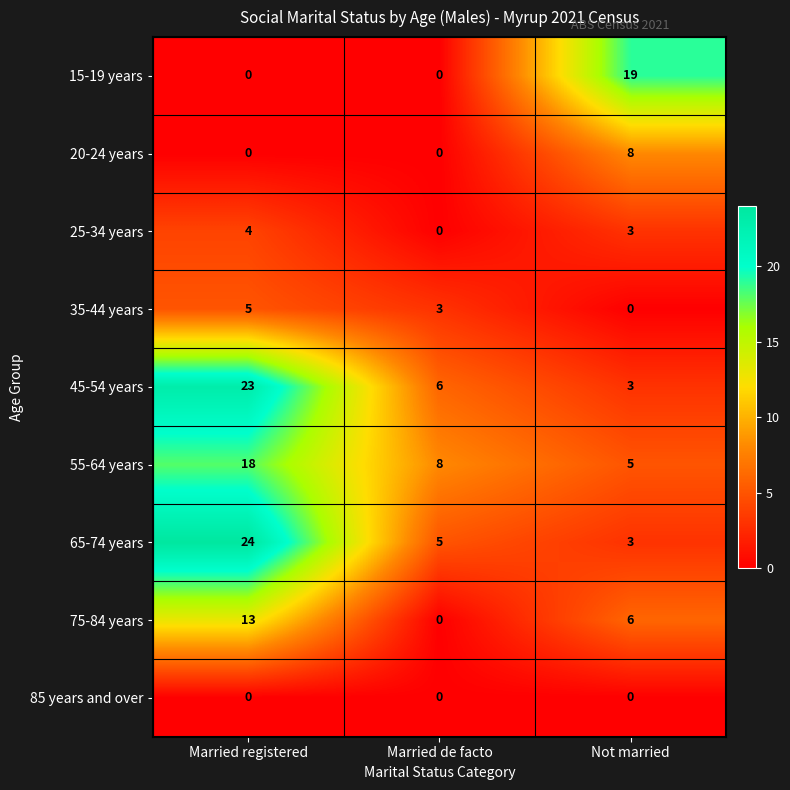

What is the difference between the highest and lowest values at Married registered?

24